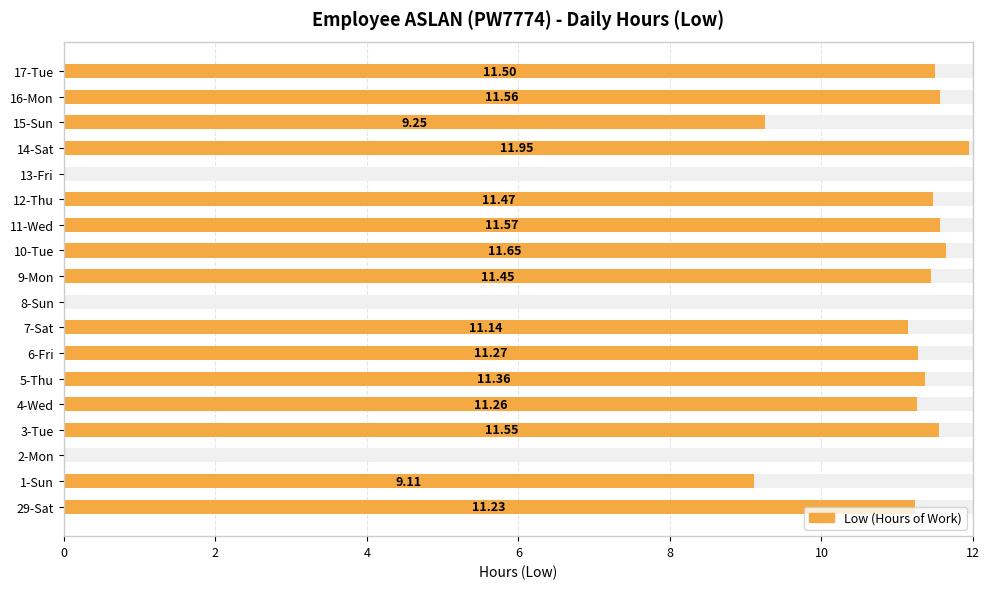

Reading left to right, list all the values displayed in this chart.

11.2	9.1	0.0	11.6	11.3	11.4	11.3	11.1	0.0	11.4	11.7	11.6	11.5	0.0	11.9	9.2	11.6	11.5